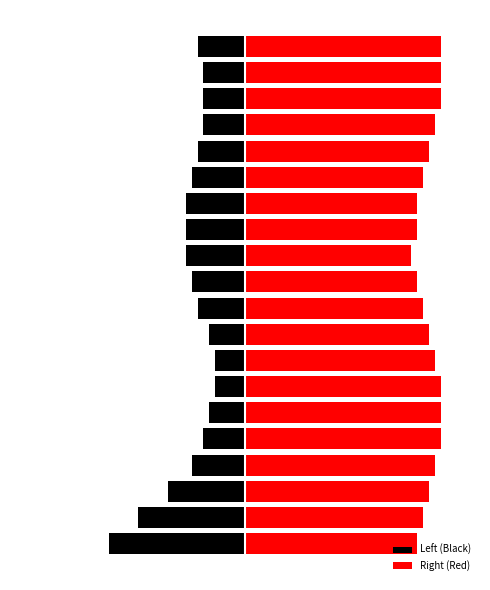

Are the bars grouped side by side (vs. stacked)?

Yes